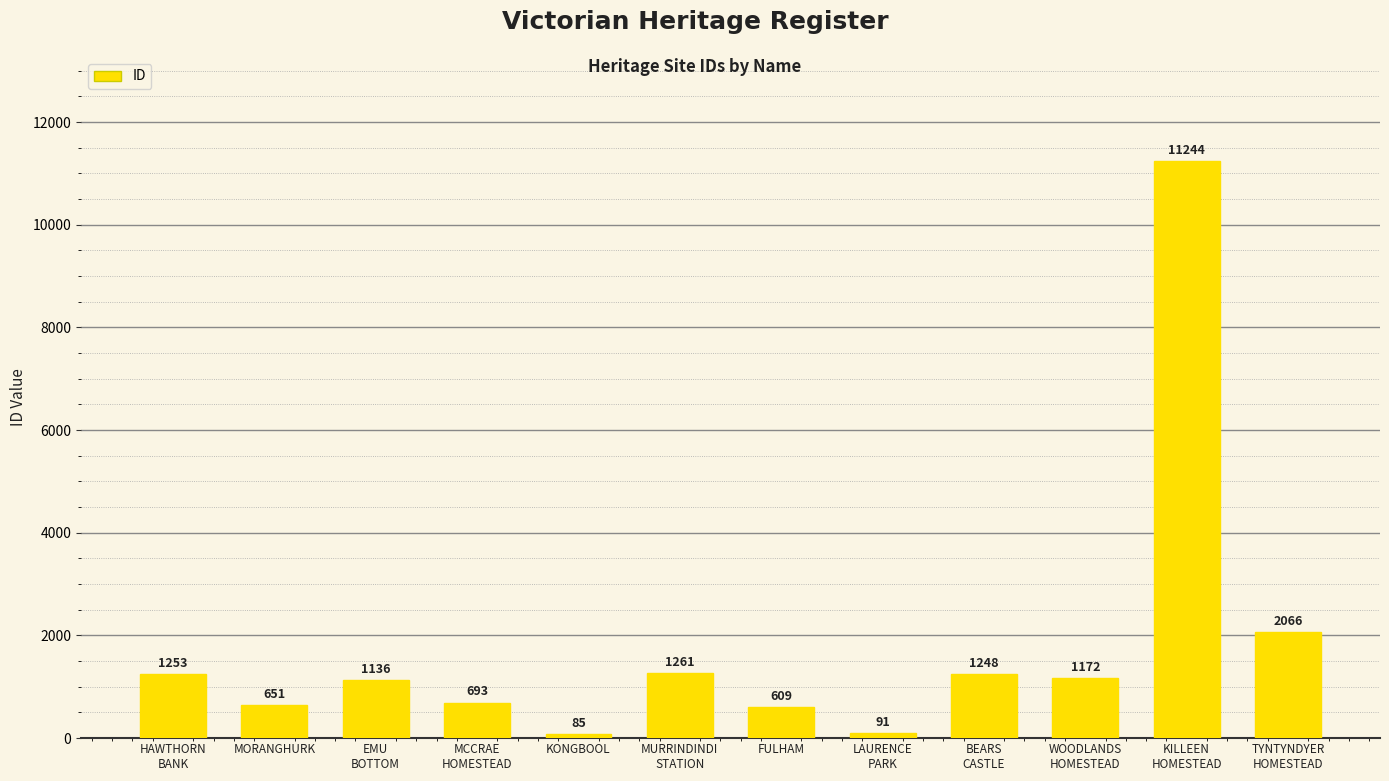

What is the sum of all values?

21509